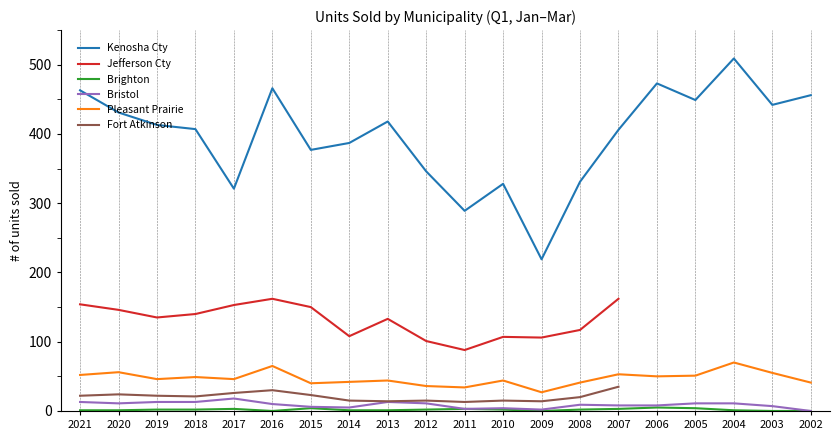

What is the highest value of the Kenosha Cty series?

509